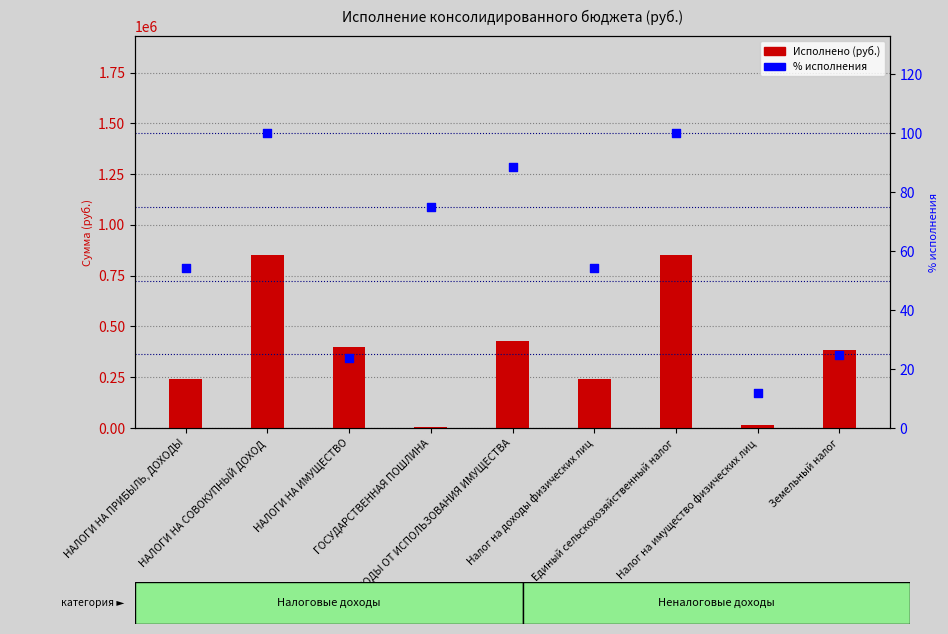

Is the value of % исполнения at Налог на доходы физических лиц greater than the value of Исполнено at Налог на доходы физических лиц?

No